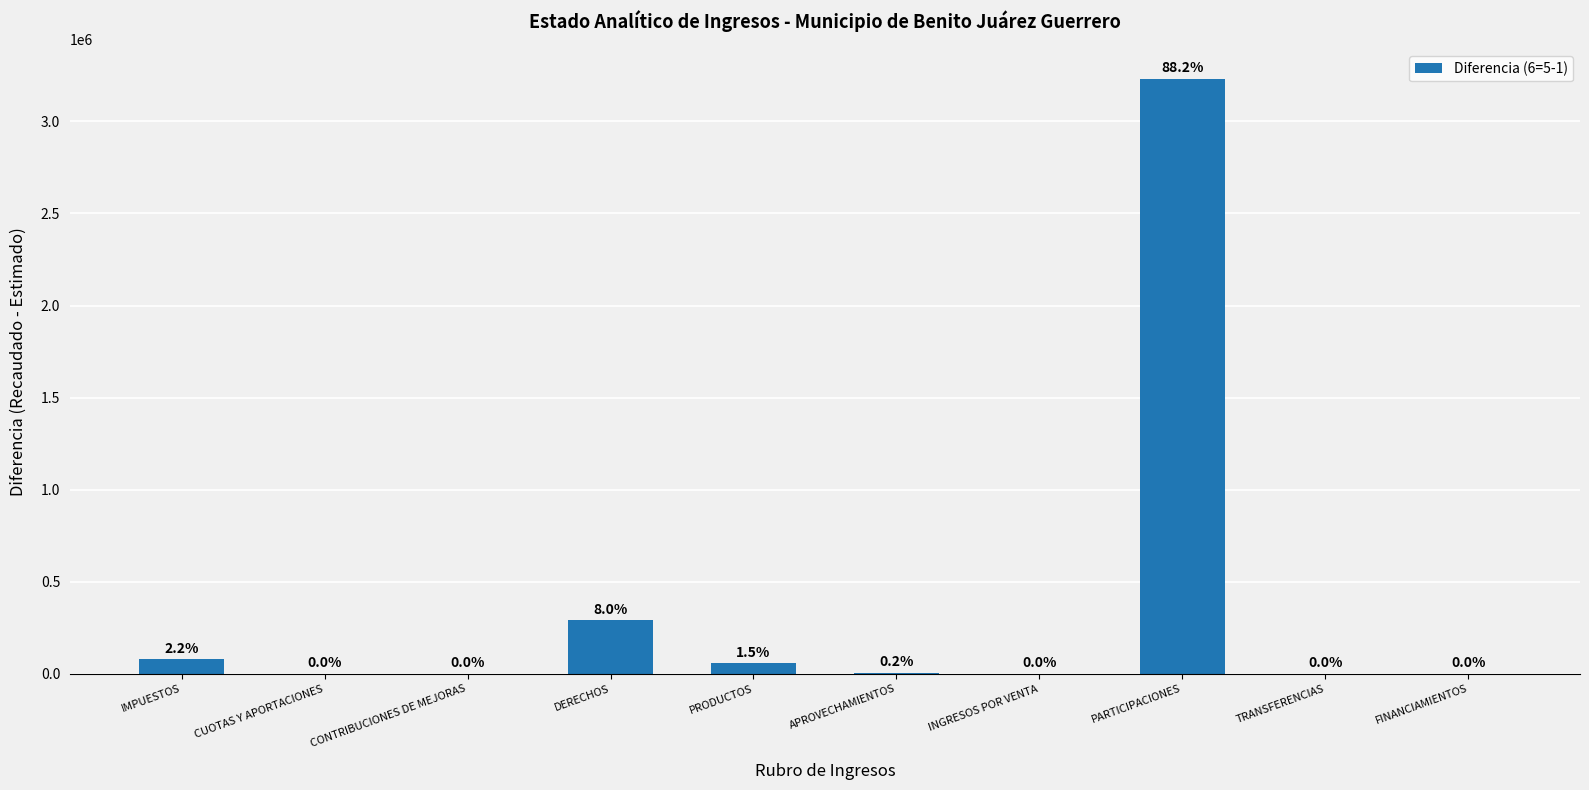

Which category has the highest value across all series?

PARTICIPACIONES